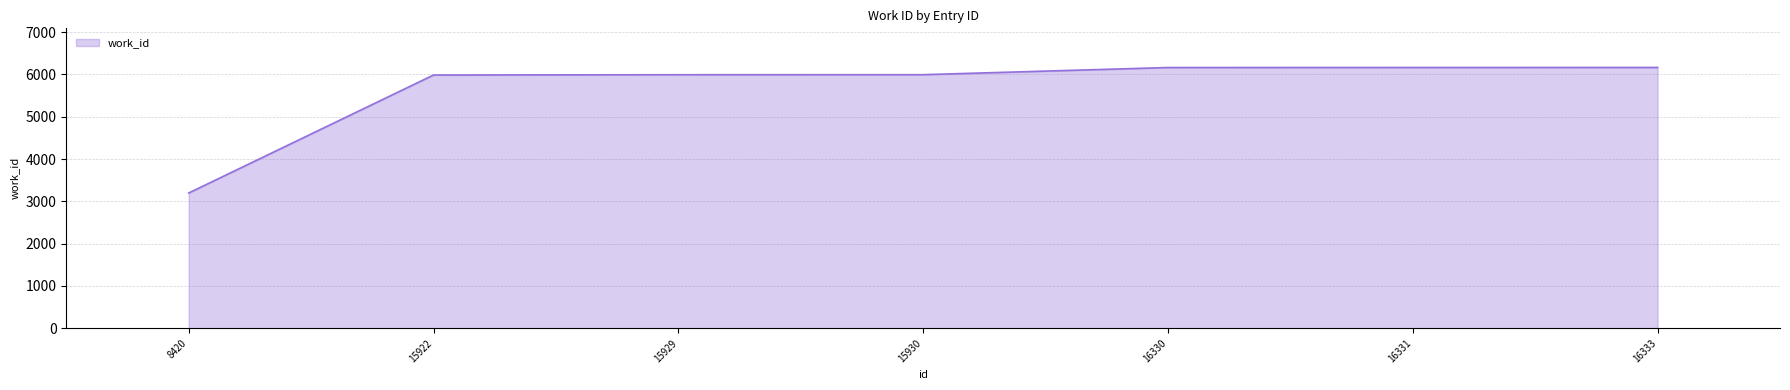

True or false: the data has more than 2 interior local peaks.

False